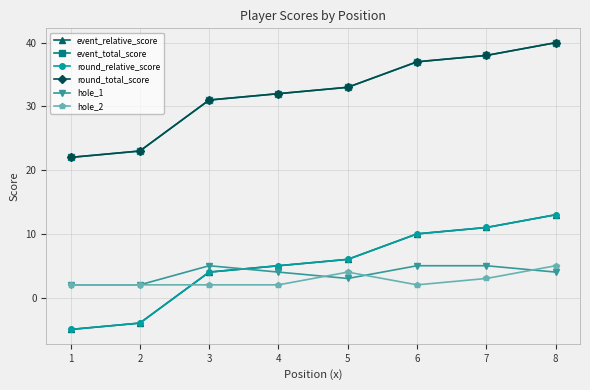

How many lines are shown in the chart?

6